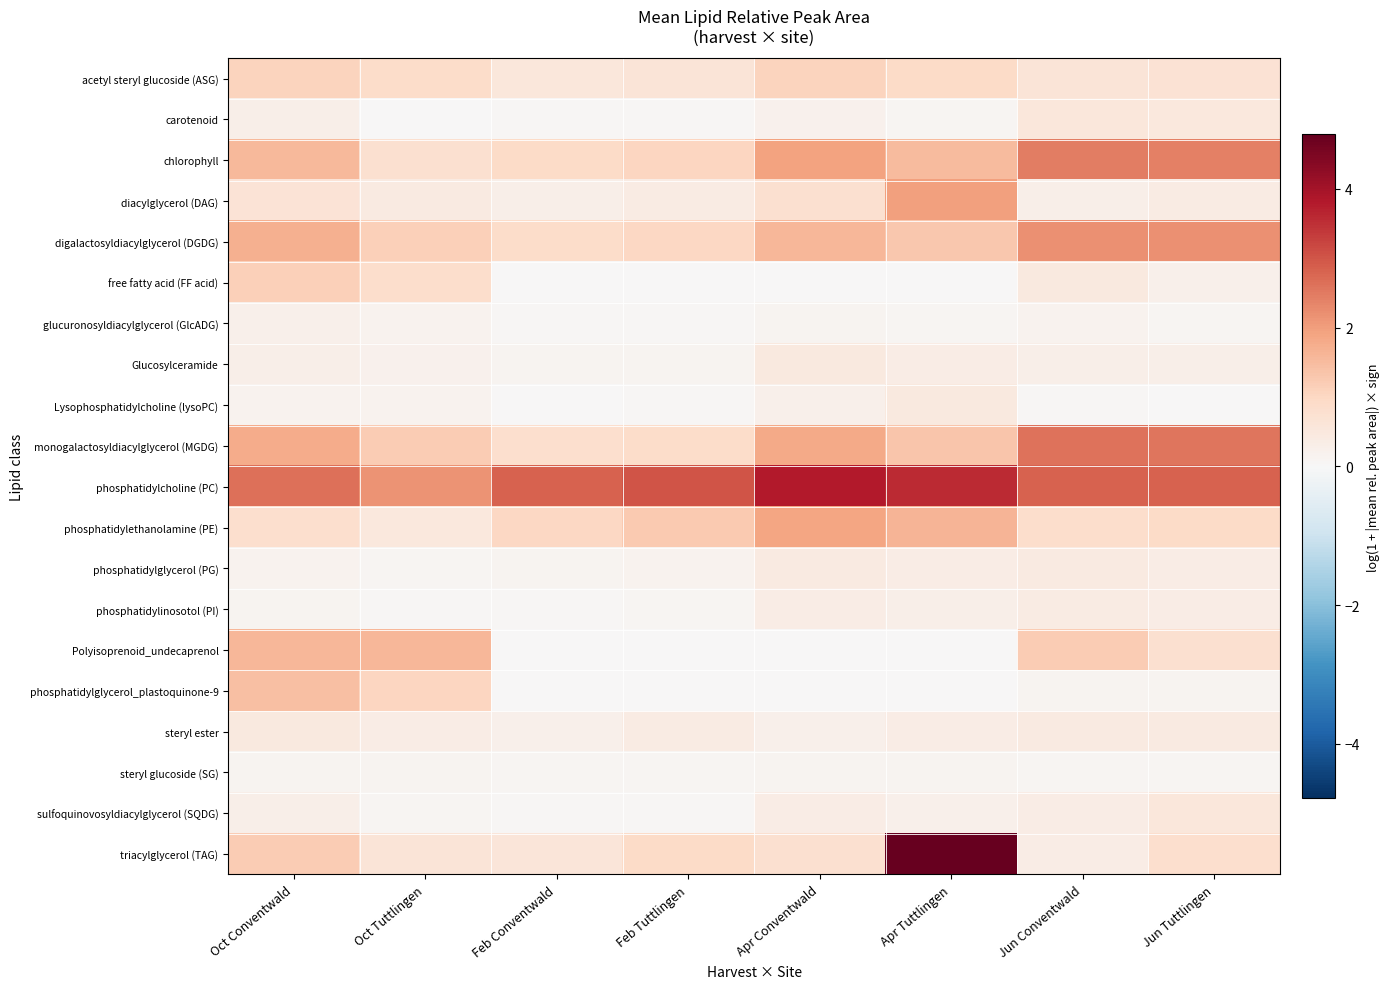

Which category has the highest value across all series?

Apr Tuttlingen